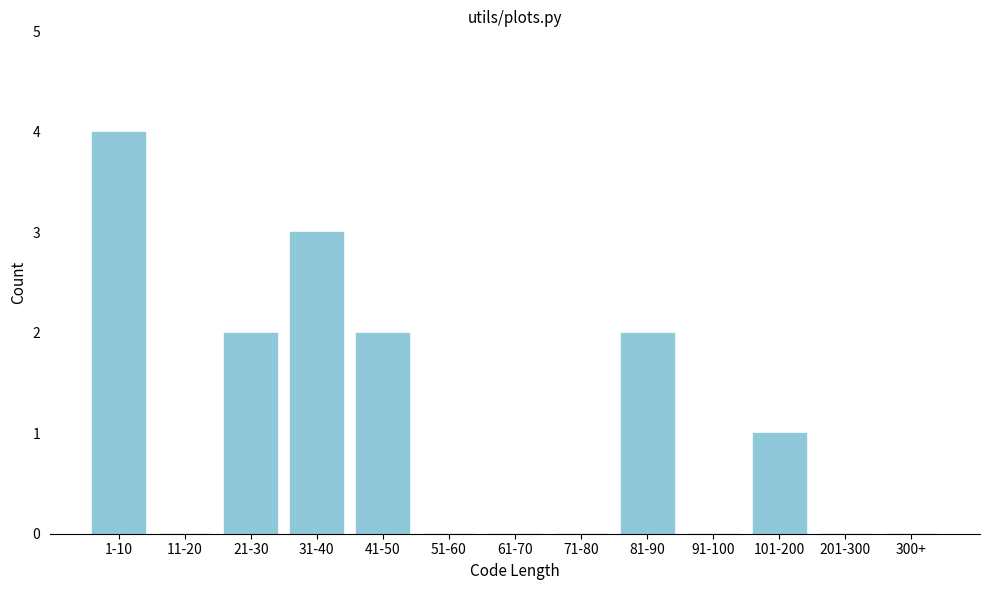

Reading right to left, extract all data points from this chart.

300+=0	201-300=0	101-200=1	91-100=0	81-90=2	71-80=0	61-70=0	51-60=0	41-50=2	31-40=3	21-30=2	11-20=0	1-10=4